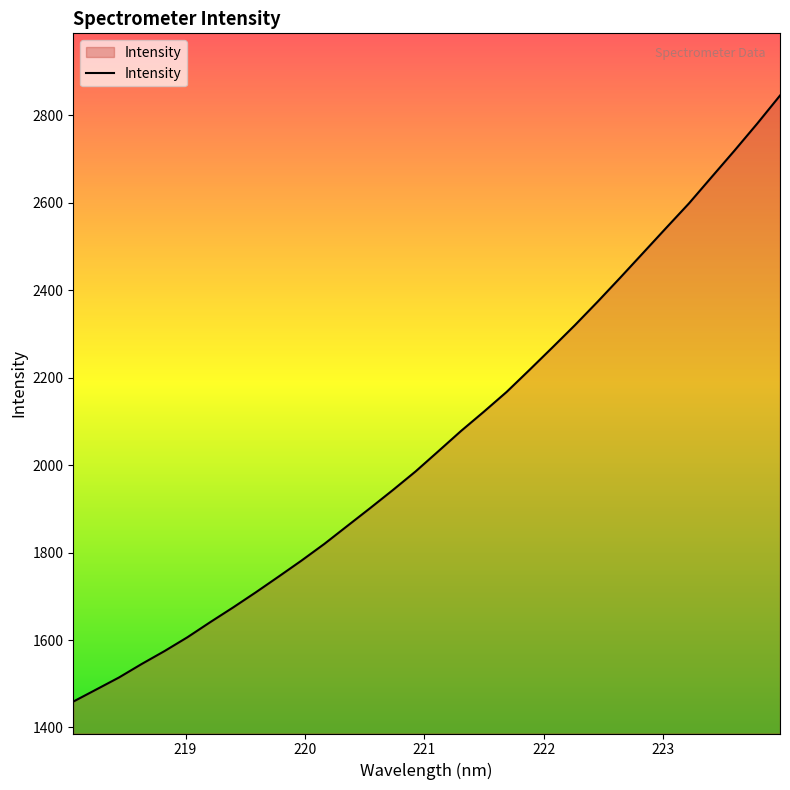

What is the minimum value shown in the chart?

1459.2